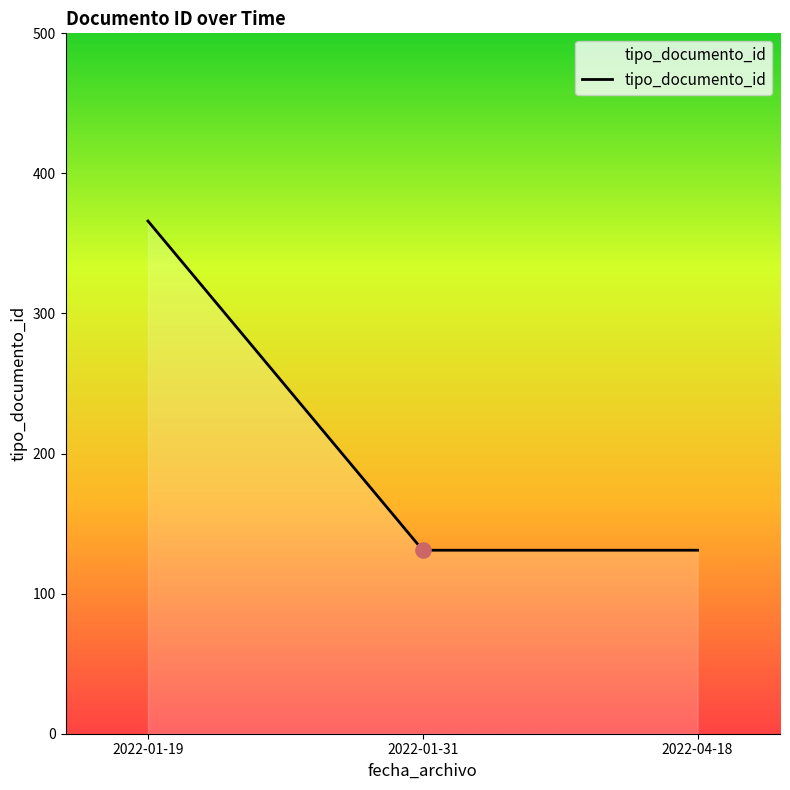

What is the ratio of the value at 2022-01-31 to the value at 2022-04-18?

1.0